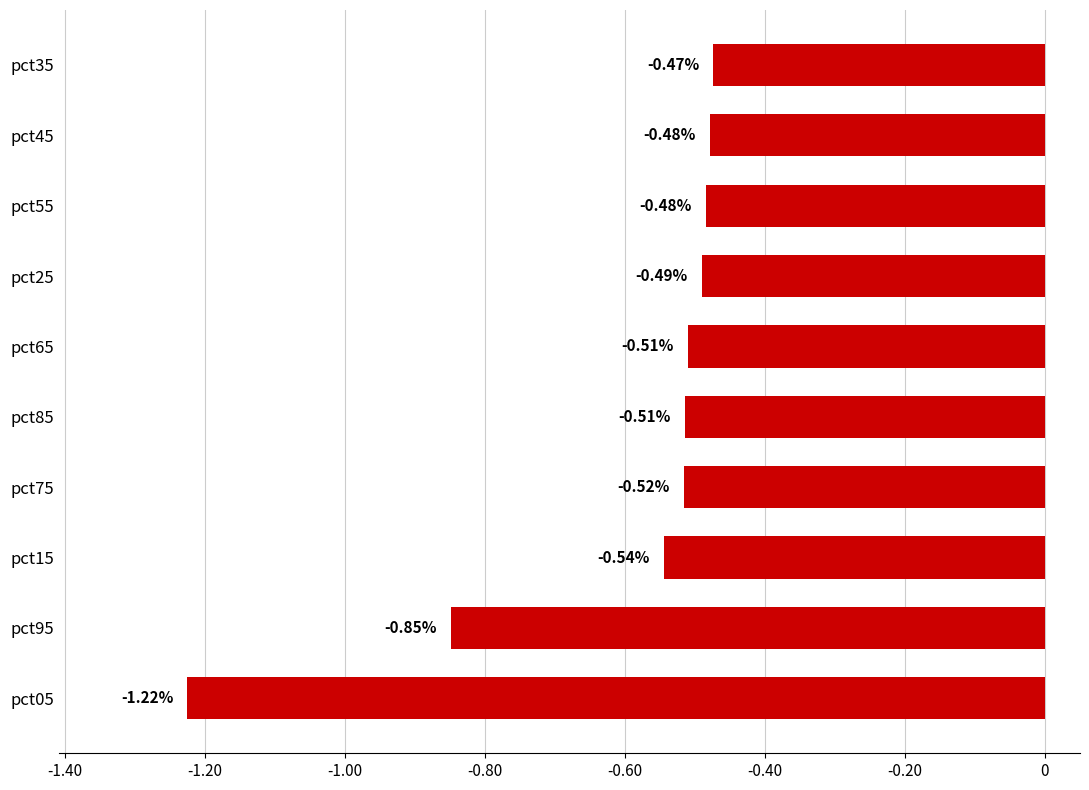

Between pct15 and pct55, which is larger?

pct55